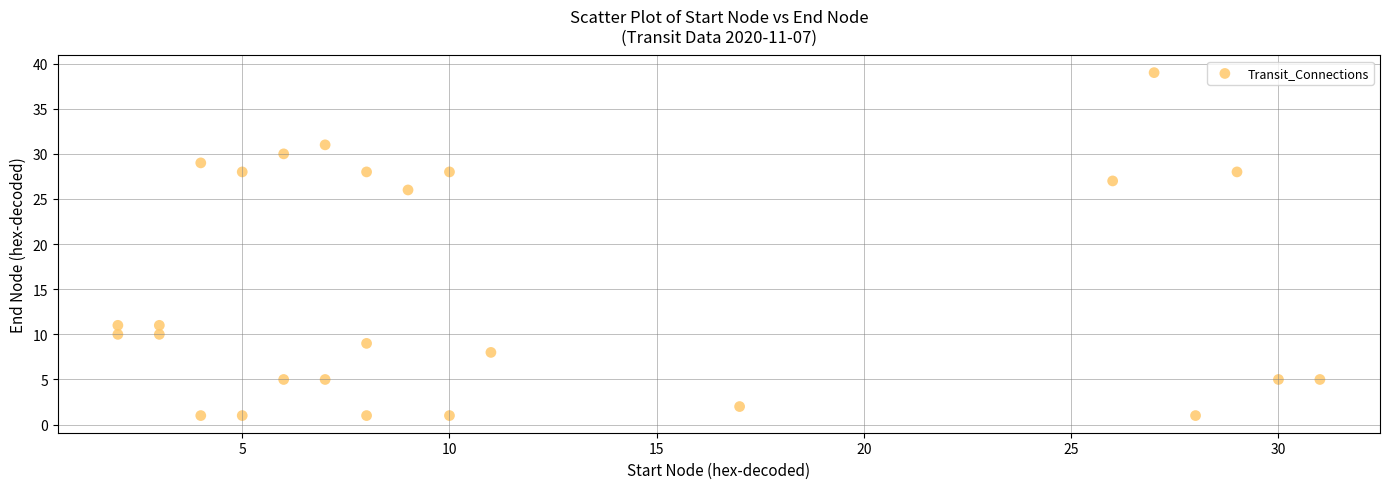

What is the range of X values (max minus min)?

29